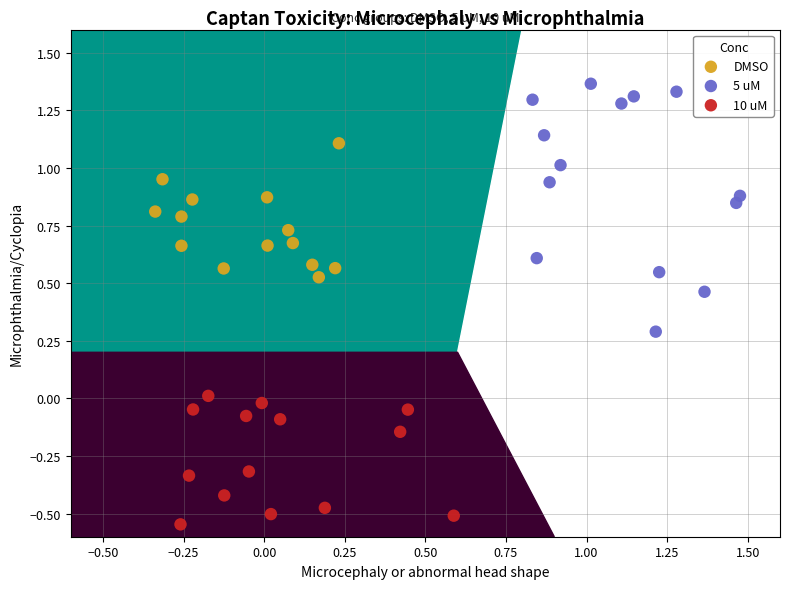

Which series has the largest Y range (max minus min)?

5 uM